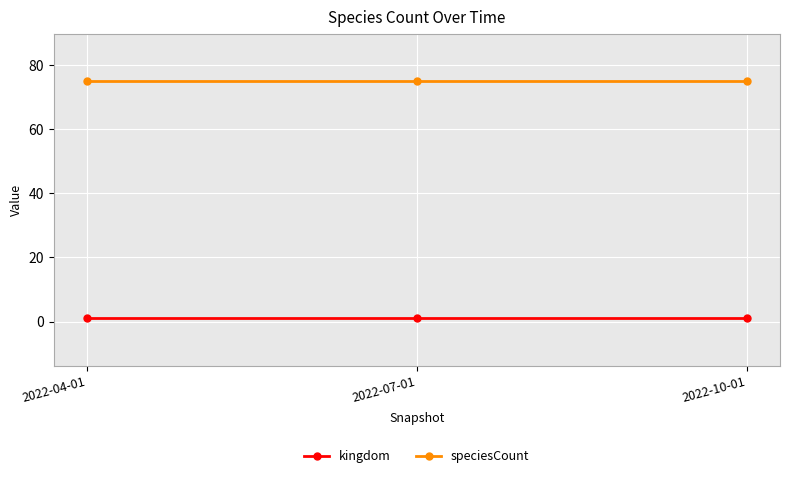

List the series in order of their overall mean, highest first.

speciesCount, kingdom